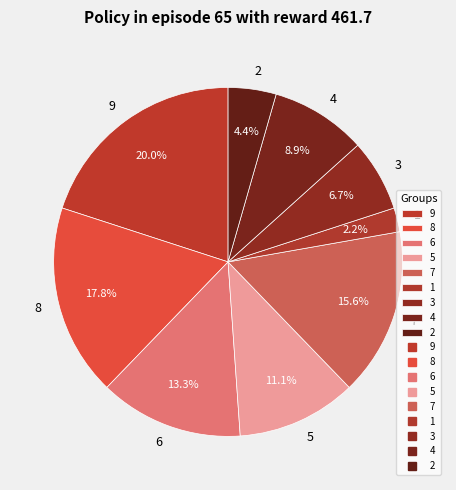

Between 5 and 1, which is larger?

5